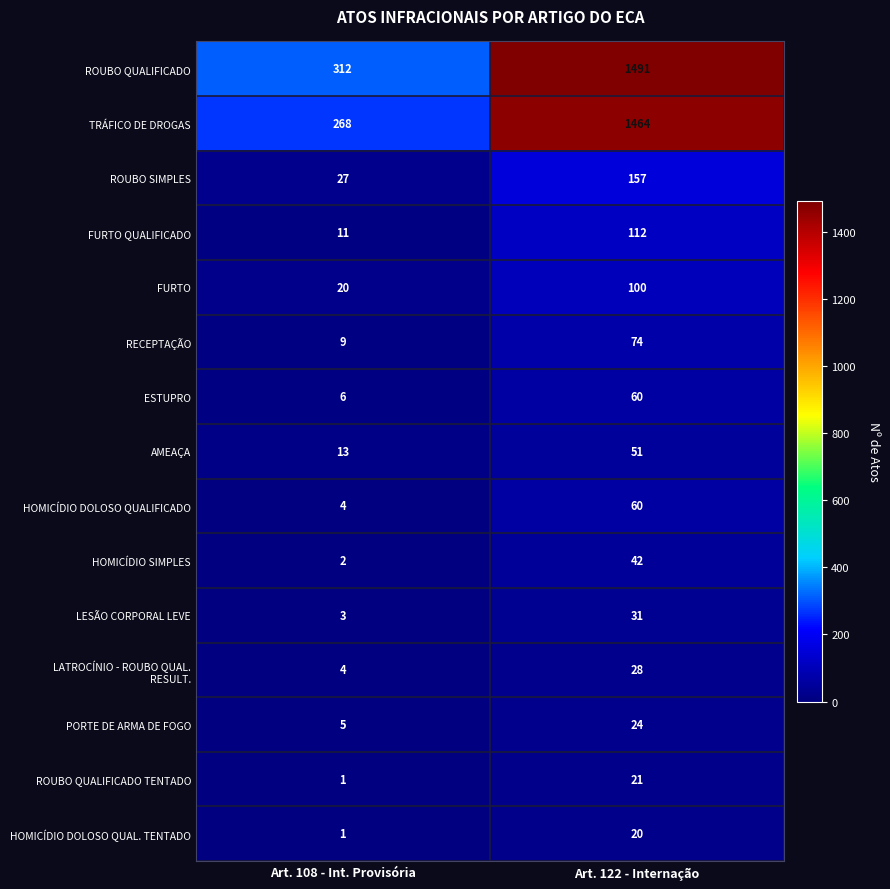

What is the difference between the maximum and minimum values in the LESÃO CORPORAL LEVE series?

28